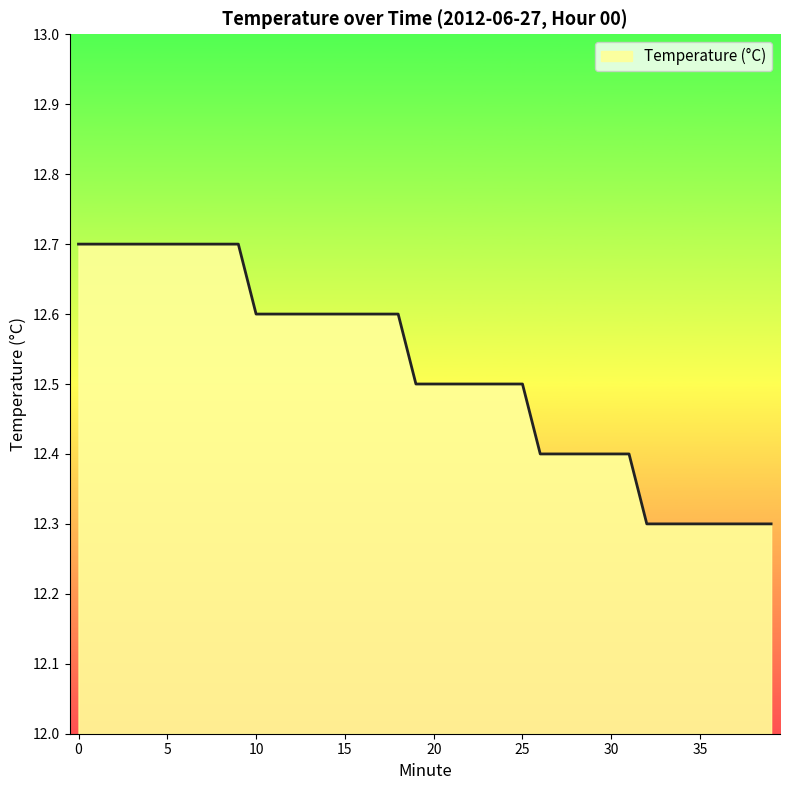

Reading left to right, what are all the values shown in this chart?

12.7	12.7	12.7	12.7	12.7	12.7	12.7	12.7	12.7	12.7	12.6	12.6	12.6	12.6	12.6	12.6	12.6	12.6	12.6	12.5	12.5	12.5	12.5	12.5	12.5	12.5	12.4	12.4	12.4	12.4	12.4	12.4	12.3	12.3	12.3	12.3	12.3	12.3	12.3	12.3